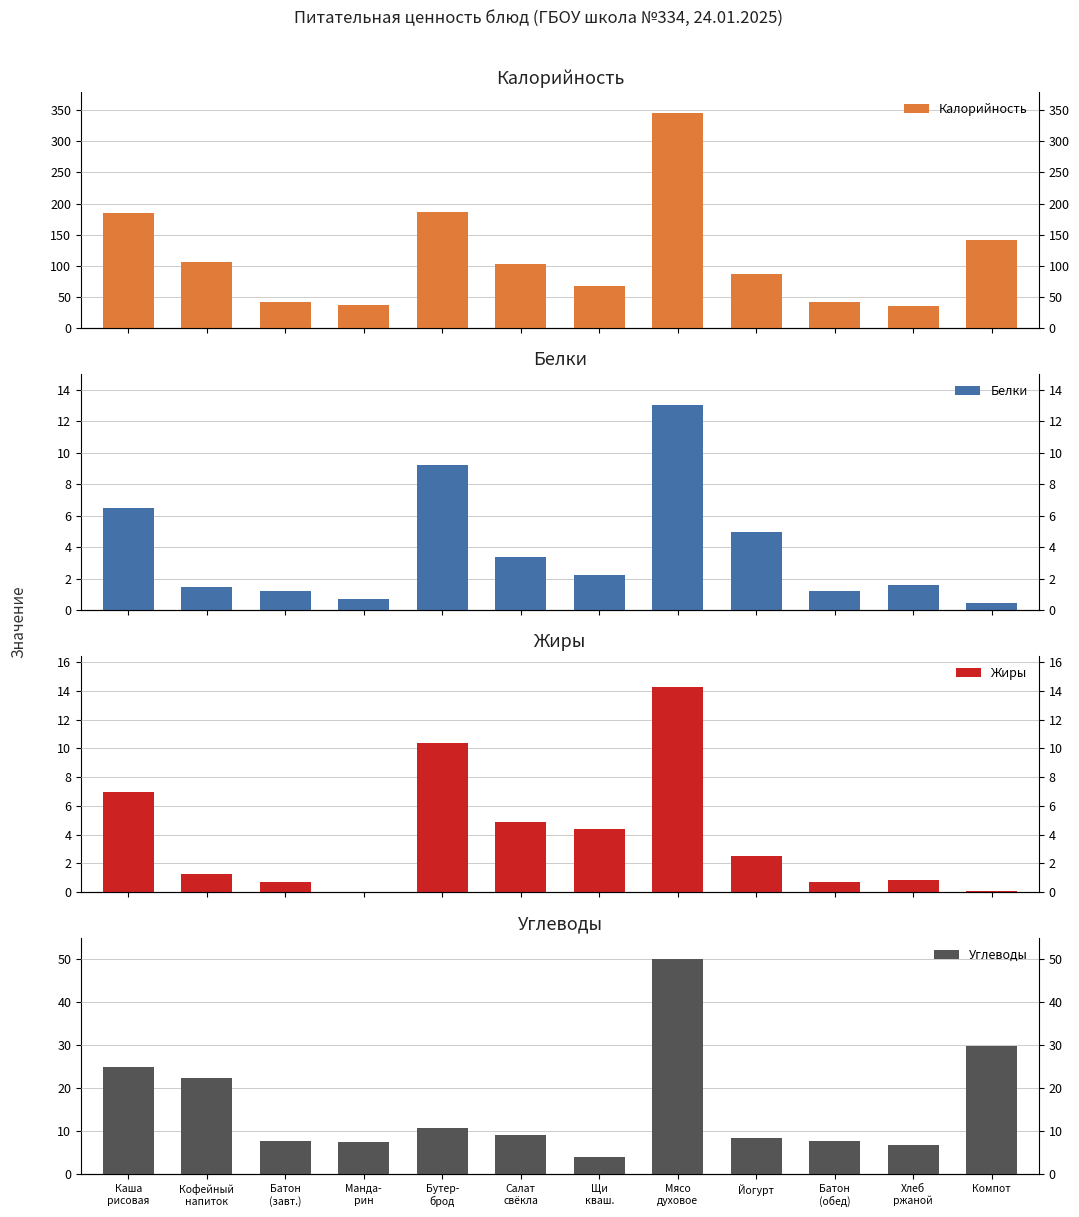

Which series has the widest spread of values?

Калорийность